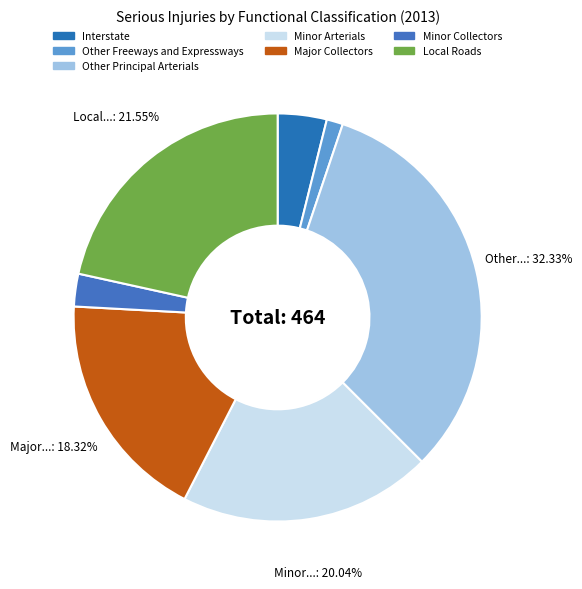

Count the number of slices in the pie.

7